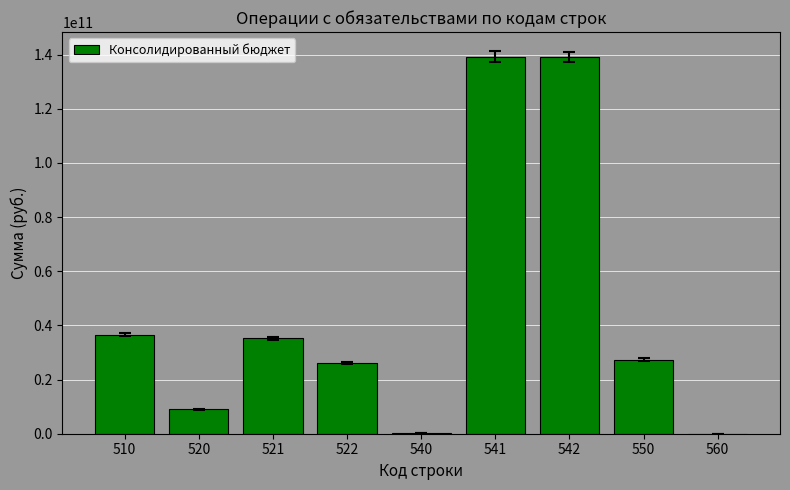

Read the value at 510.

36595580268.2